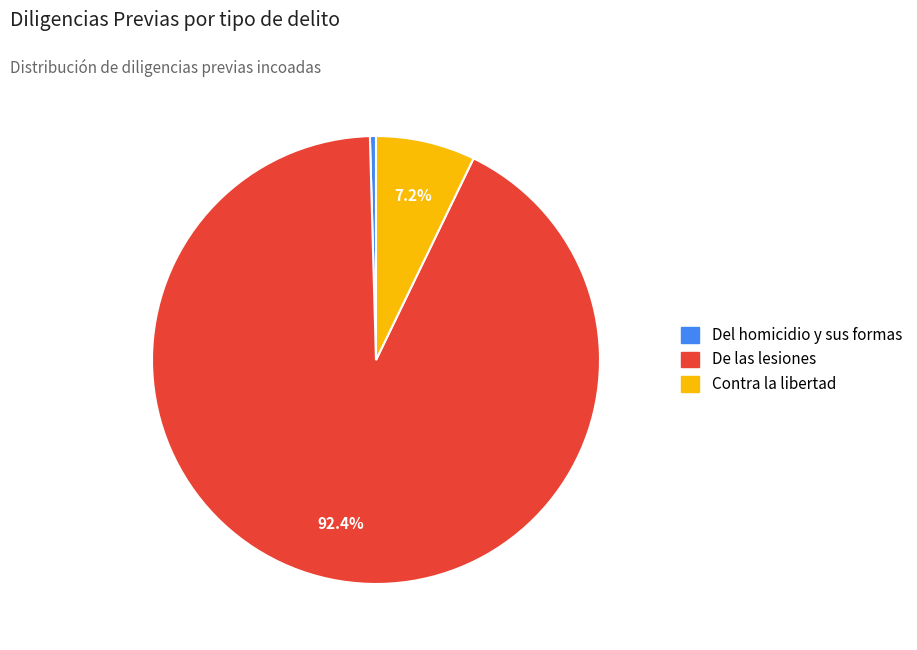

Is there a majority slice in this chart?

Yes